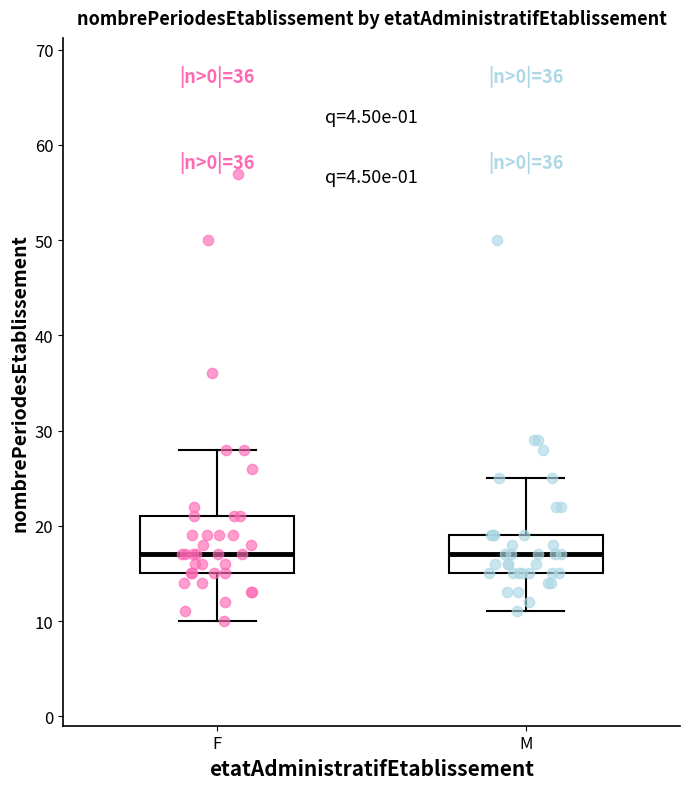

Reading left to right, transcribe this box plot: for each box, give where its median line is, the range the box spans, and where its two whiskers end, as read against the y-axis. The values are not printed on the chart, so give them approximately, as read against the axis.

F: median 17, box 15 to 21, whiskers 10 to 28
M: median 17, box 15 to 19, whiskers 11 to 25